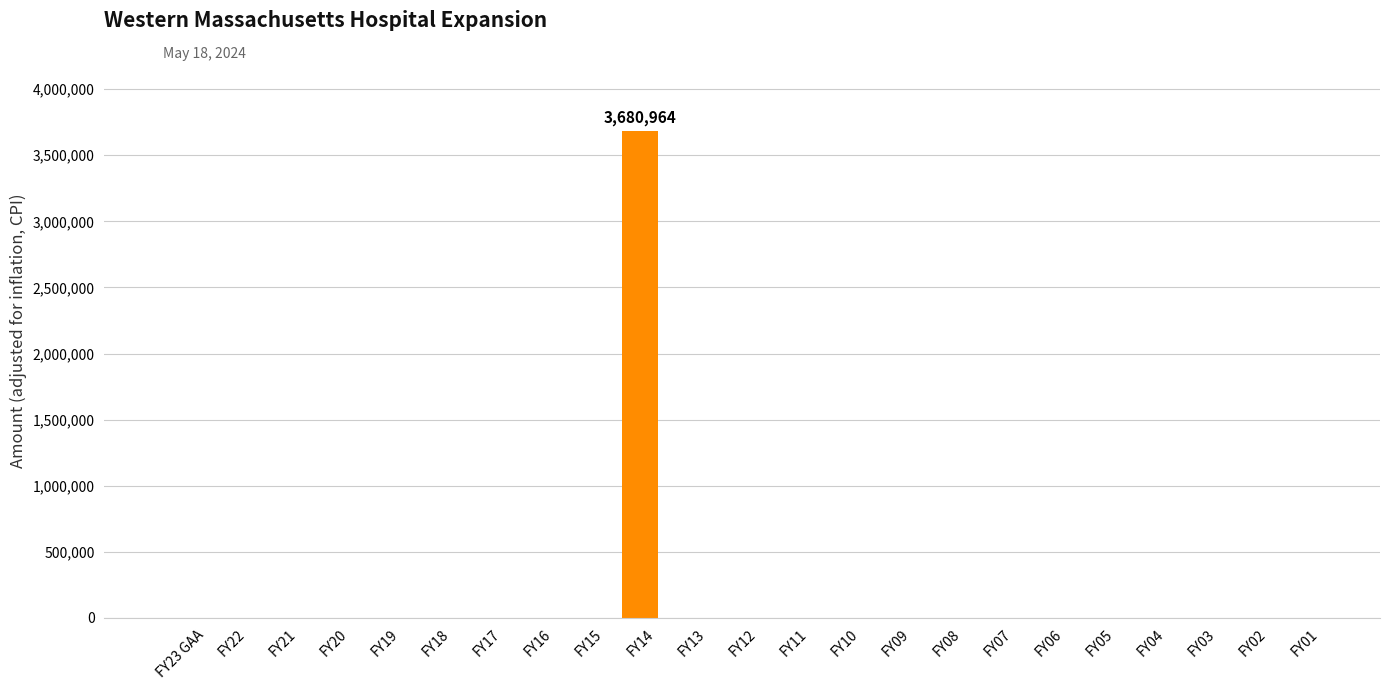

Is it true that the value at FY14 is 6462698?

False